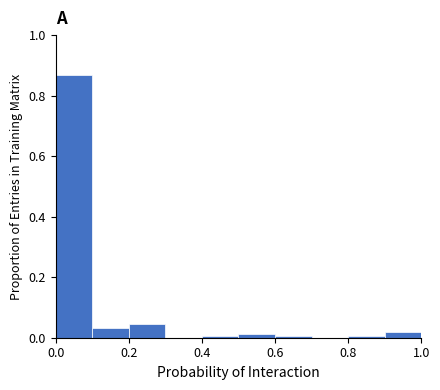

Reading left to right, list every bar in this chart as the range it spans on the x-axis followed by its height. The values are not printed on the chart, so give them approximately, as read against the axis.

0.0 to 0.1: 0.86
0.1 to 0.2: 0.04
0.2 to 0.3: 0.04
0.3 to 0.4: 0
0.4 to 0.5: under 0.02
0.5 to 0.6: under 0.02
0.6 to 0.7: under 0.02
0.7 to 0.8: 0
0.8 to 0.9: under 0.02
0.9 to 1.0: 0.02